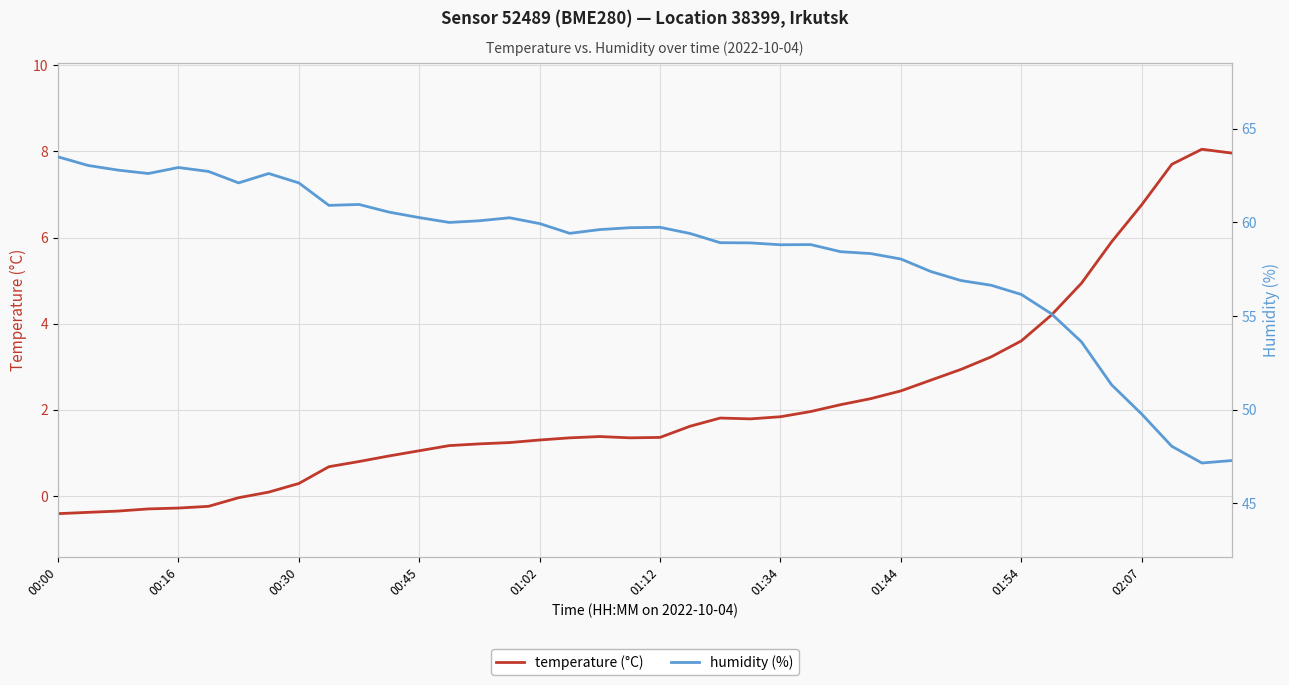

The humidity (%) series shows 38.4 at 00:45. True or false?

False